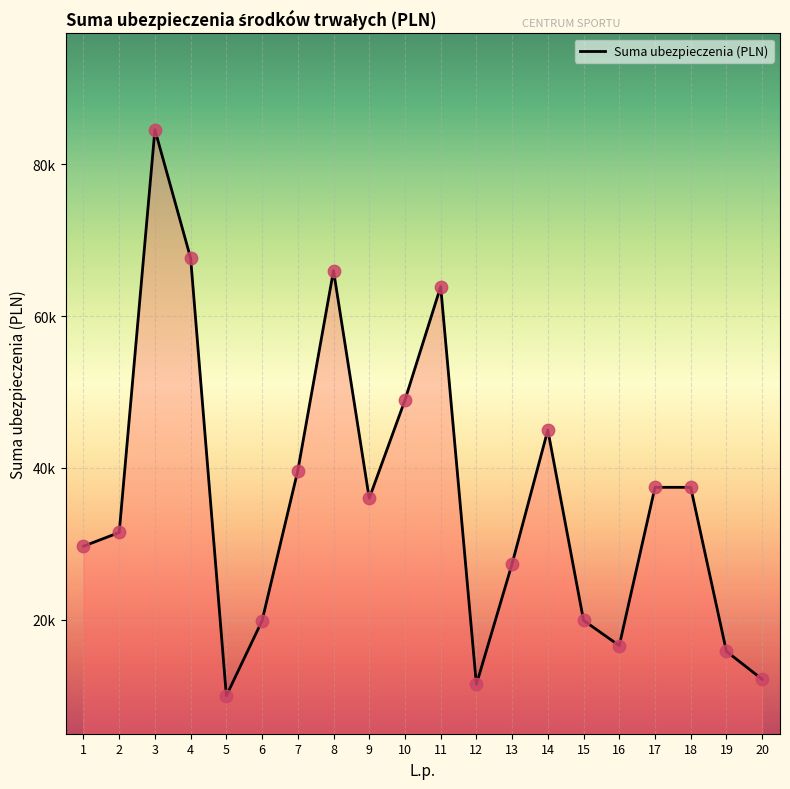

What is the change in value from 3 to 19?

-68700.0